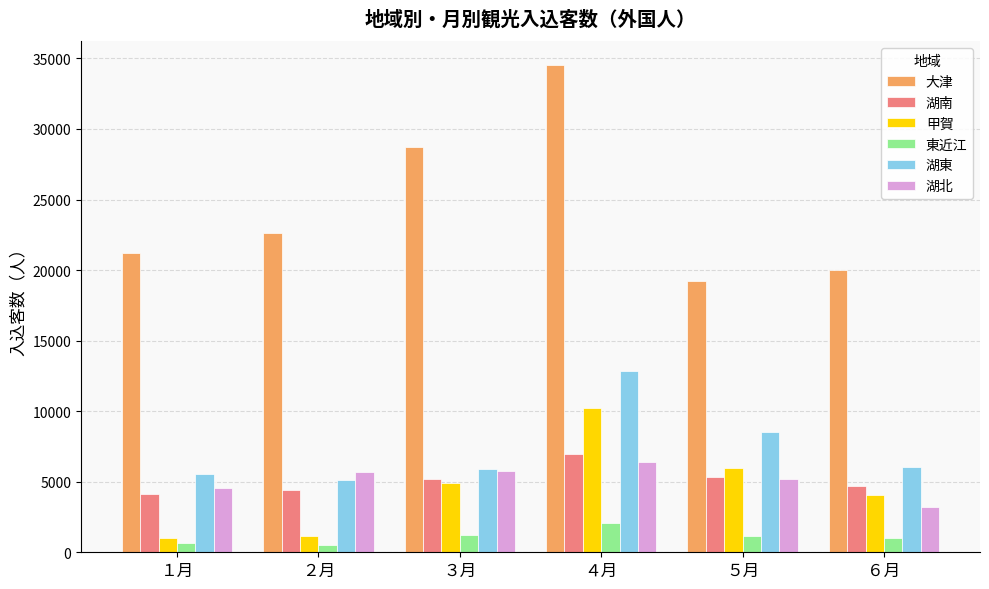

What is the sum of all 湖東 values?

43996